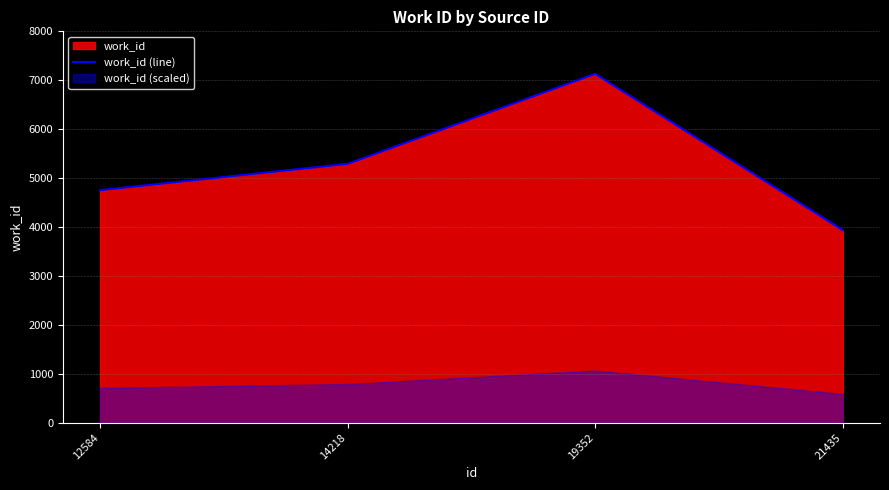

Between 12584 and 21435, which is larger?

12584